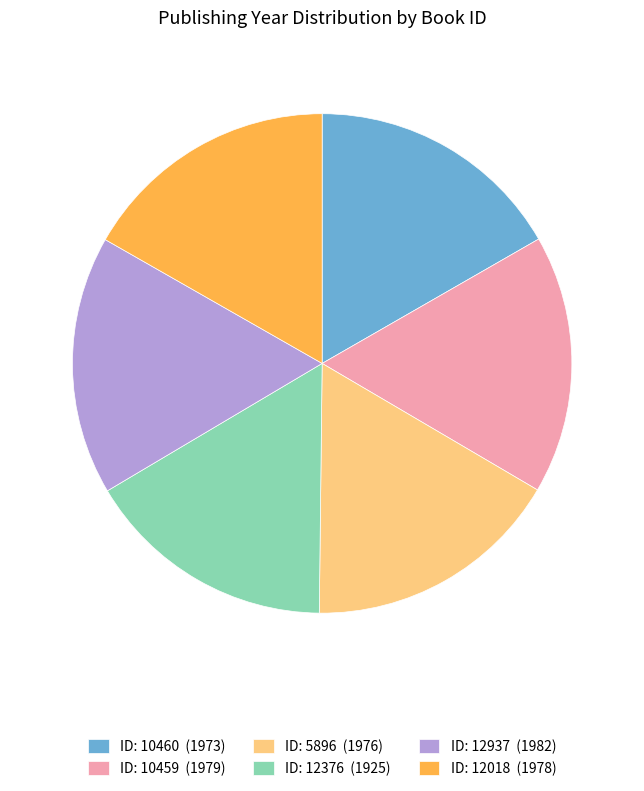

Is it true that ID: 12376 (1925) is 16% of the pie?

True